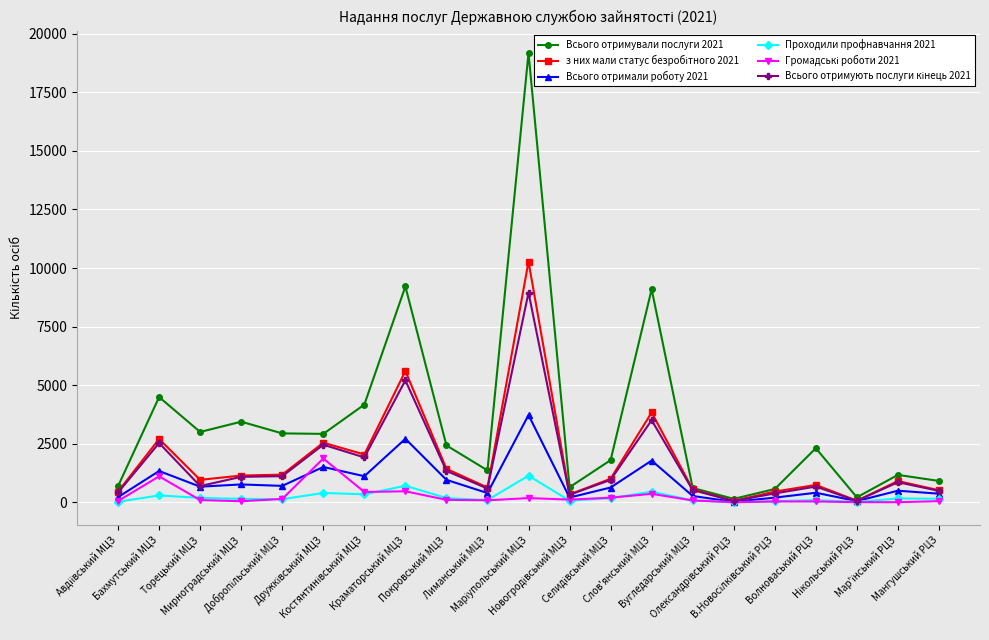

What is the value of the Проходили профнавчання 2021 point at the 1st from the left?

27